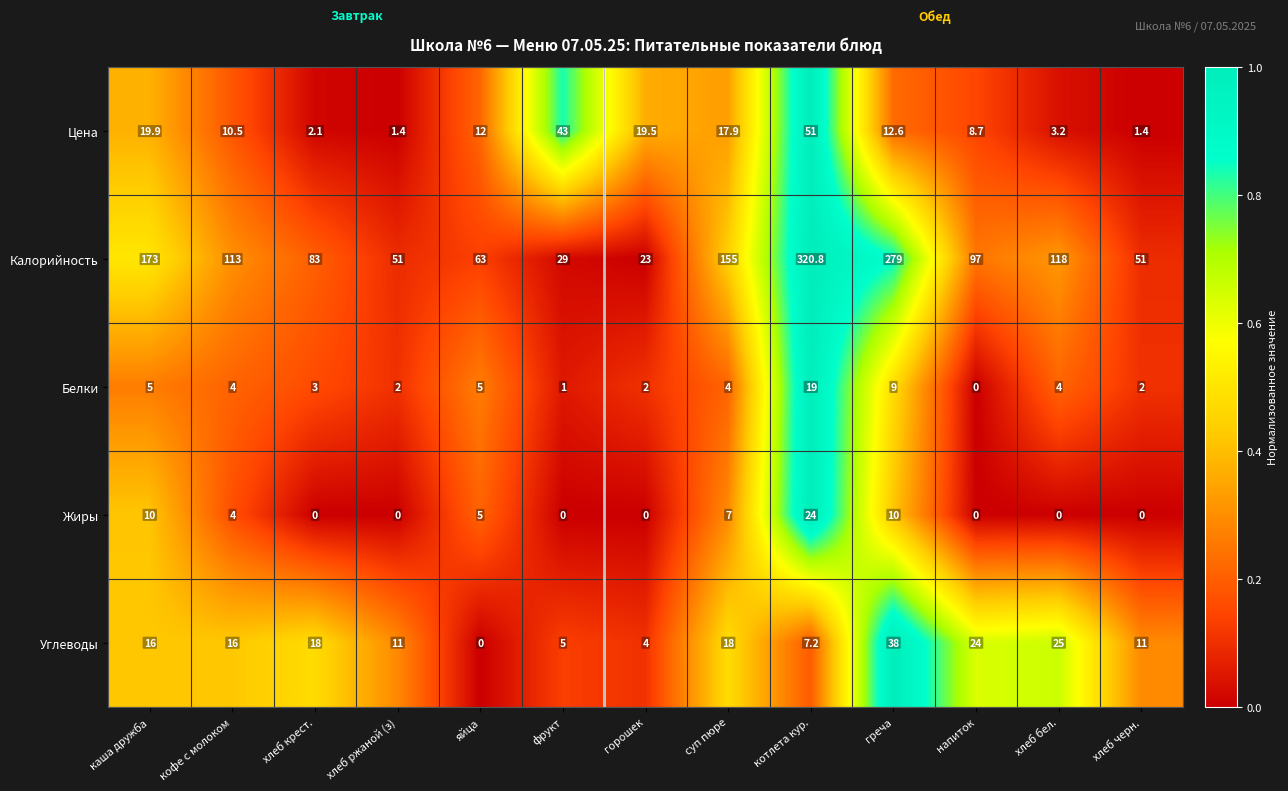

The value of Цена at греча is 12.6. True or false?

True